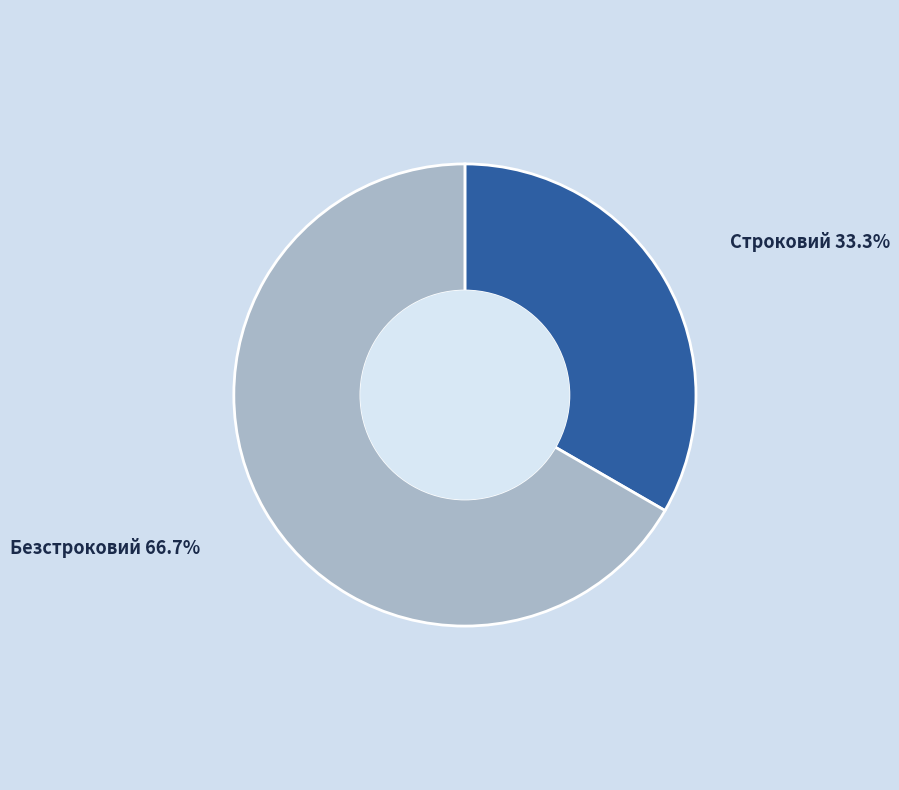

How many segments does this pie chart have?

2